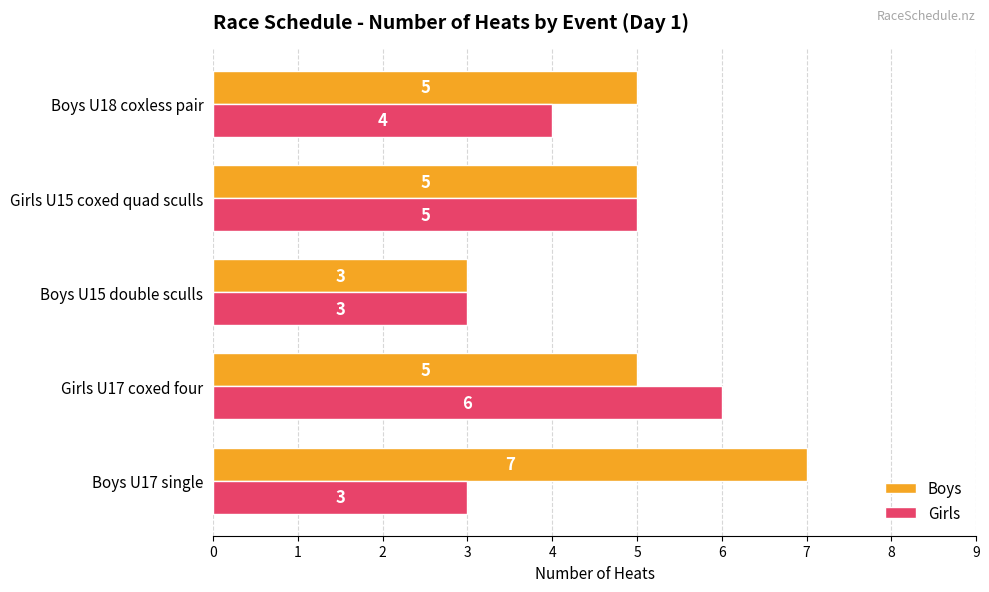

Which series has the largest total across all categories?

Boys